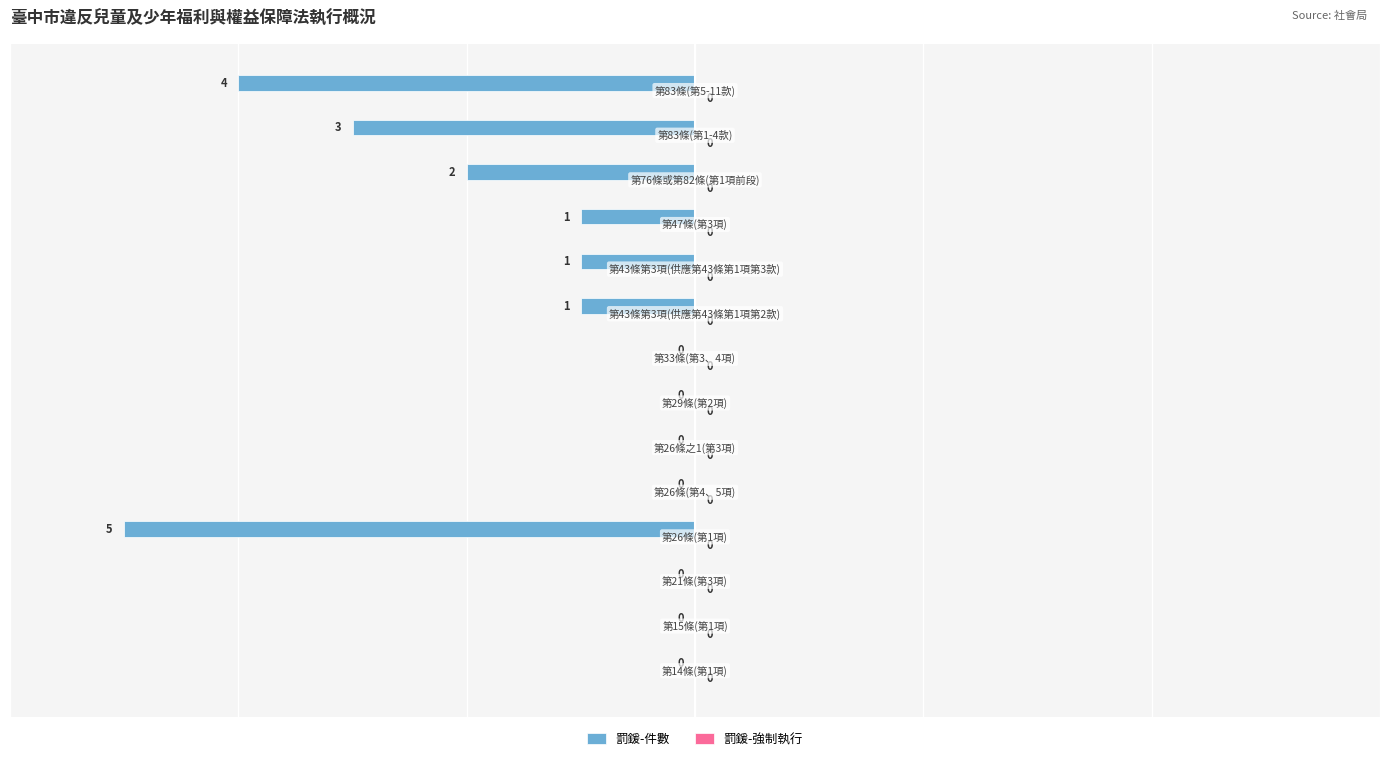

What is the sum of all values?

-17